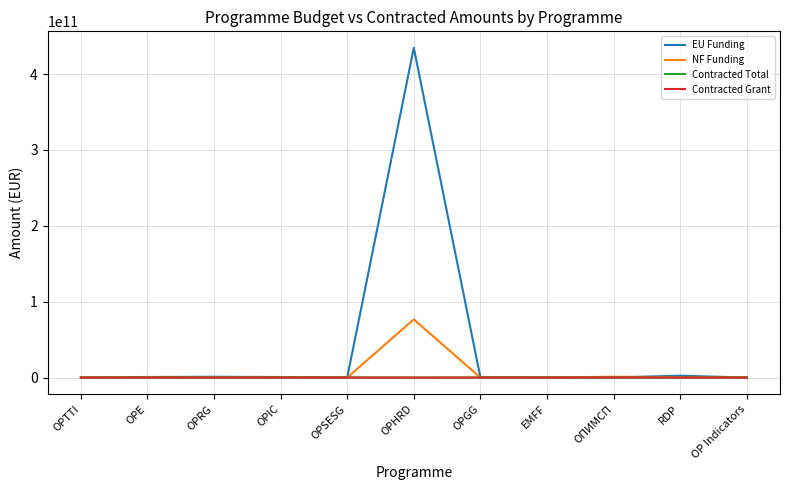

Does the chart have visible grid lines?

Yes